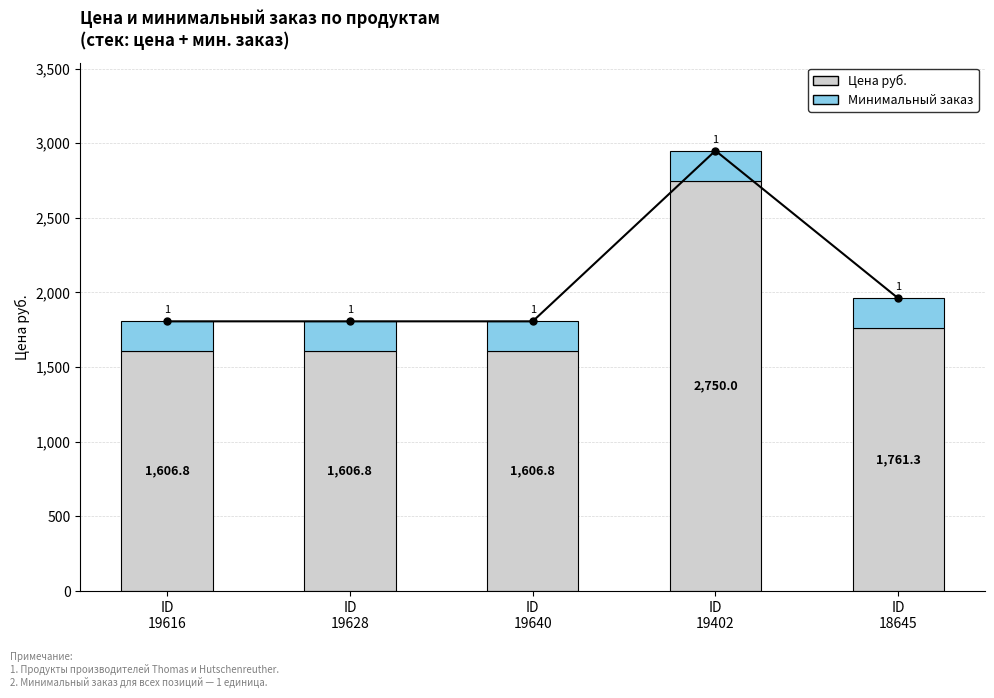

True or false: Минимальный заказ (×200 руб.) has a value of 60.1 at ID
19402.

False